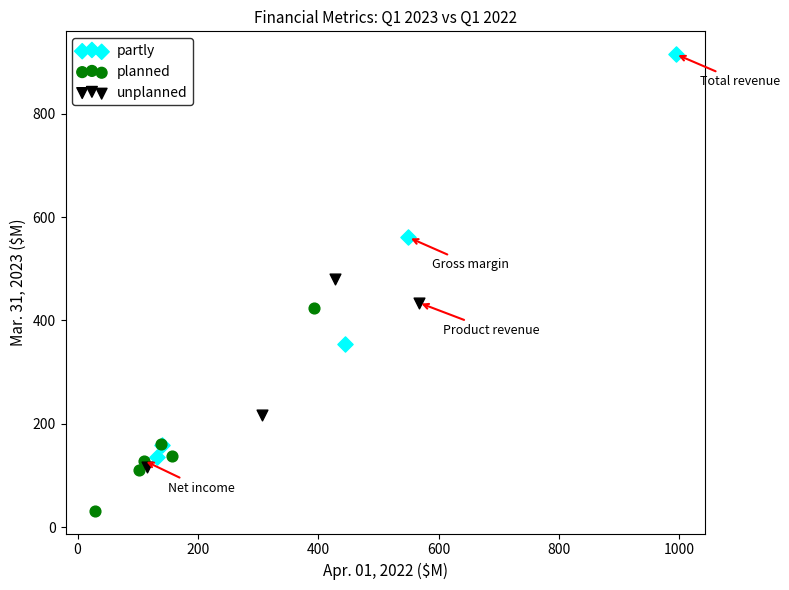

Which series reaches the minimum Y coordinate?

planned